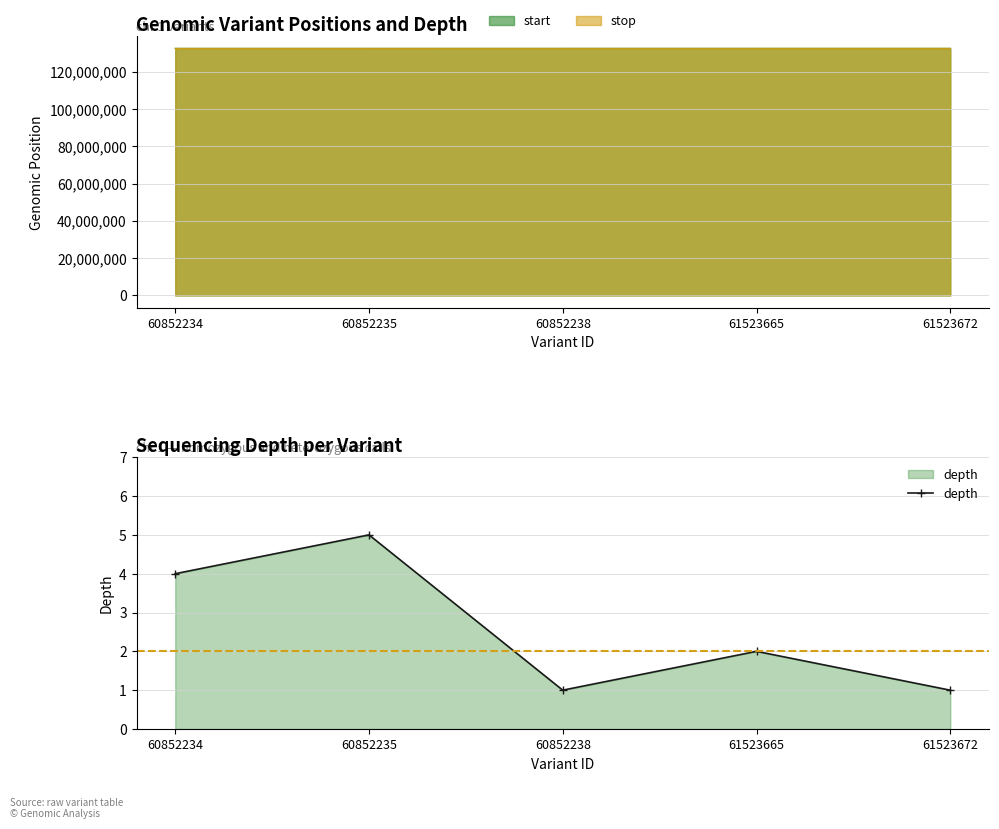

True or false: the data shows 1 at 60852238.

True